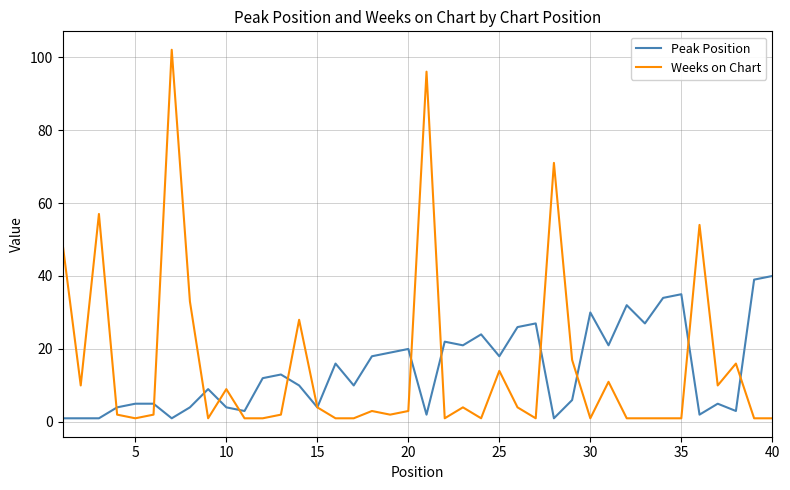

What is the sum of all Weeks on Chart values?

619